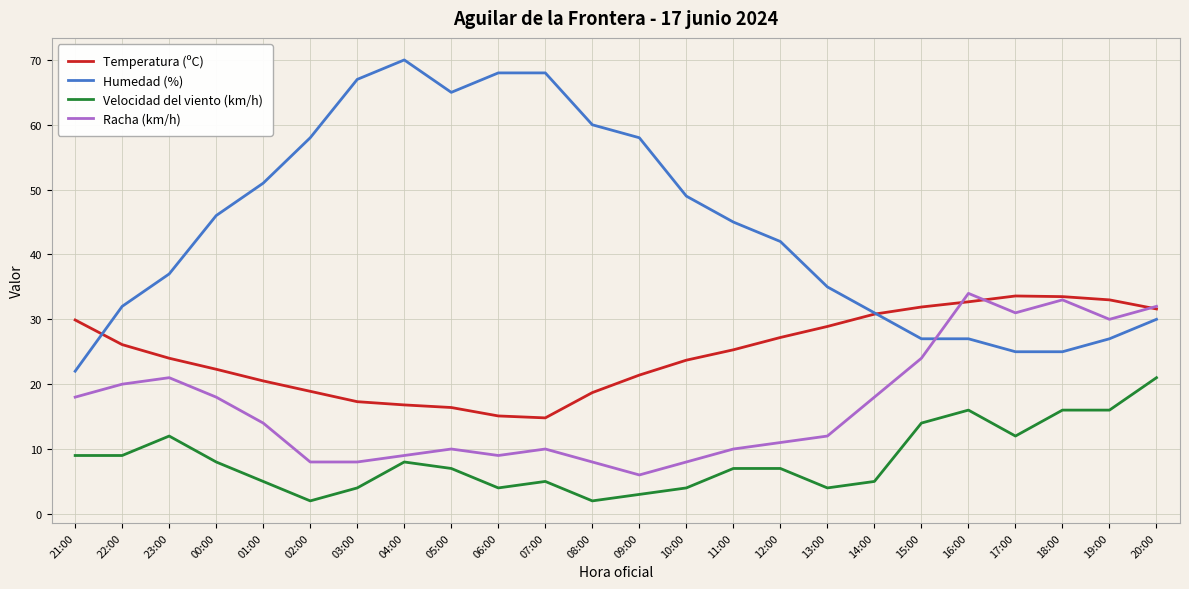

What is the sum of the Velocidad del viento (km/h) values at 23:00 and 03:00?

16.0